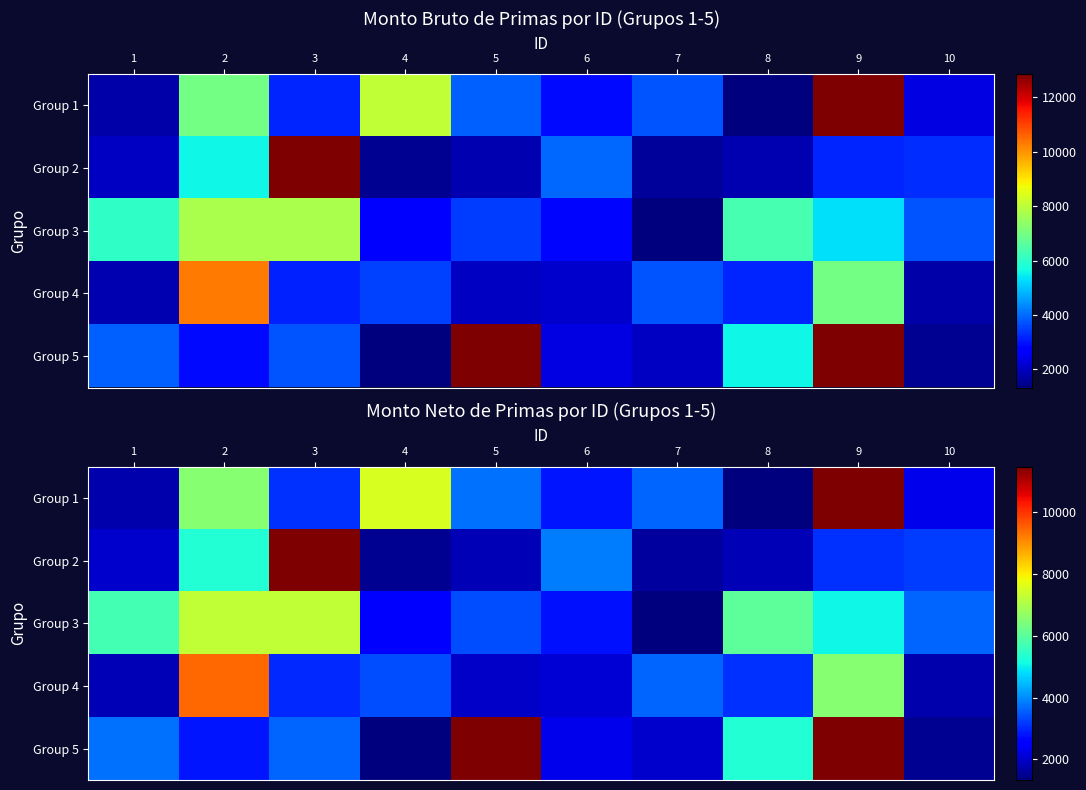

What is the total value across all series at 8?

17613.6